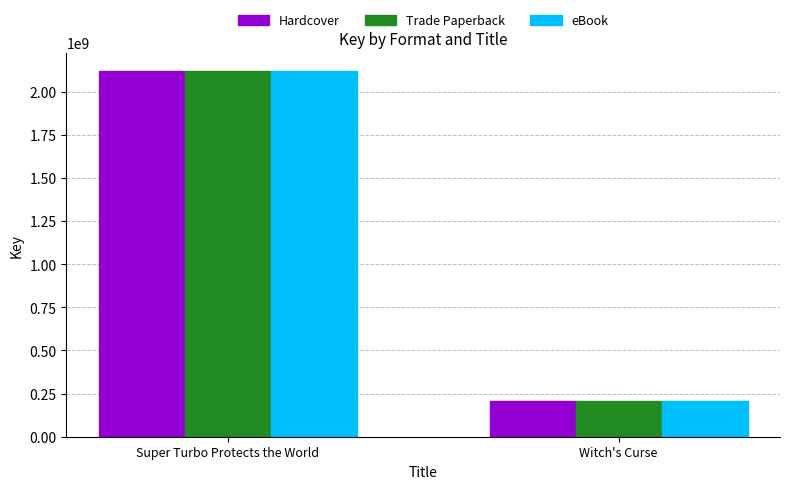

How many bars are there in total?

6